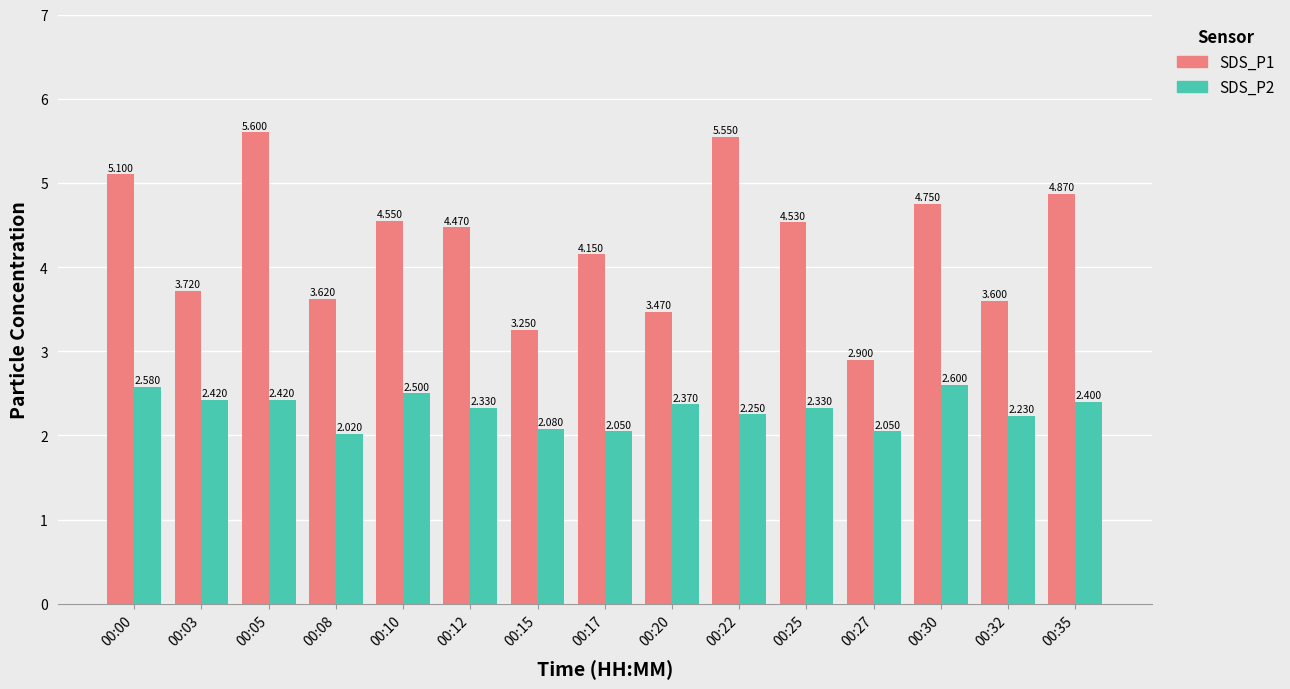

Where is SDS_P1 nearest to the value 4?

00:17